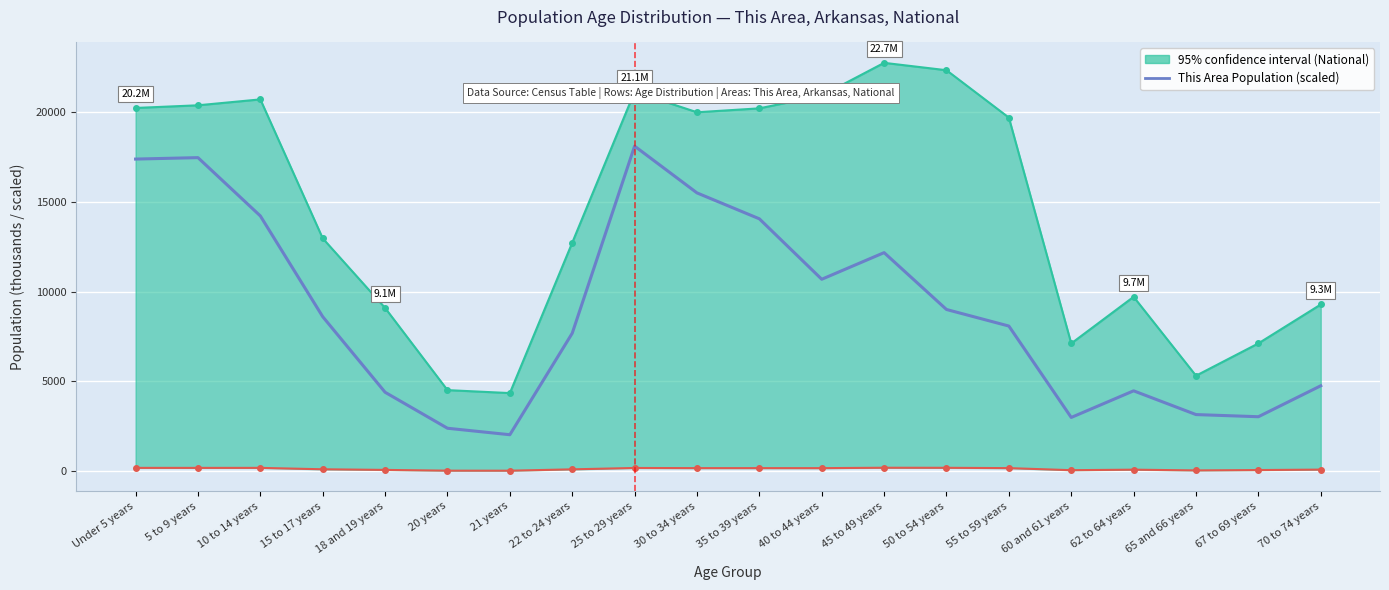

Rank the categories by value from lowest to highest.

21 years, 20 years, 60 and 61 years, 67 to 69 years, 65 and 66 years, 18 and 19 years, 62 to 64 years, 70 to 74 years, 22 to 24 years, 55 to 59 years, 15 to 17 years, 50 to 54 years, 40 to 44 years, 45 to 49 years, 35 to 39 years, 10 to 14 years, 30 to 34 years, Under 5 years, 5 to 9 years, 25 to 29 years